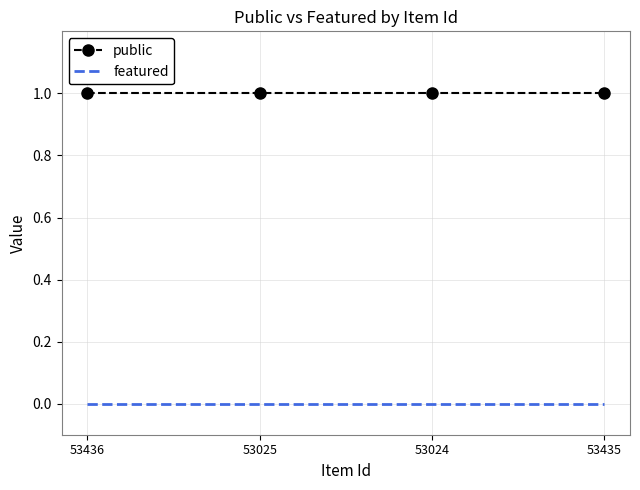

True or false: public has a value of 1 at 53435.

True